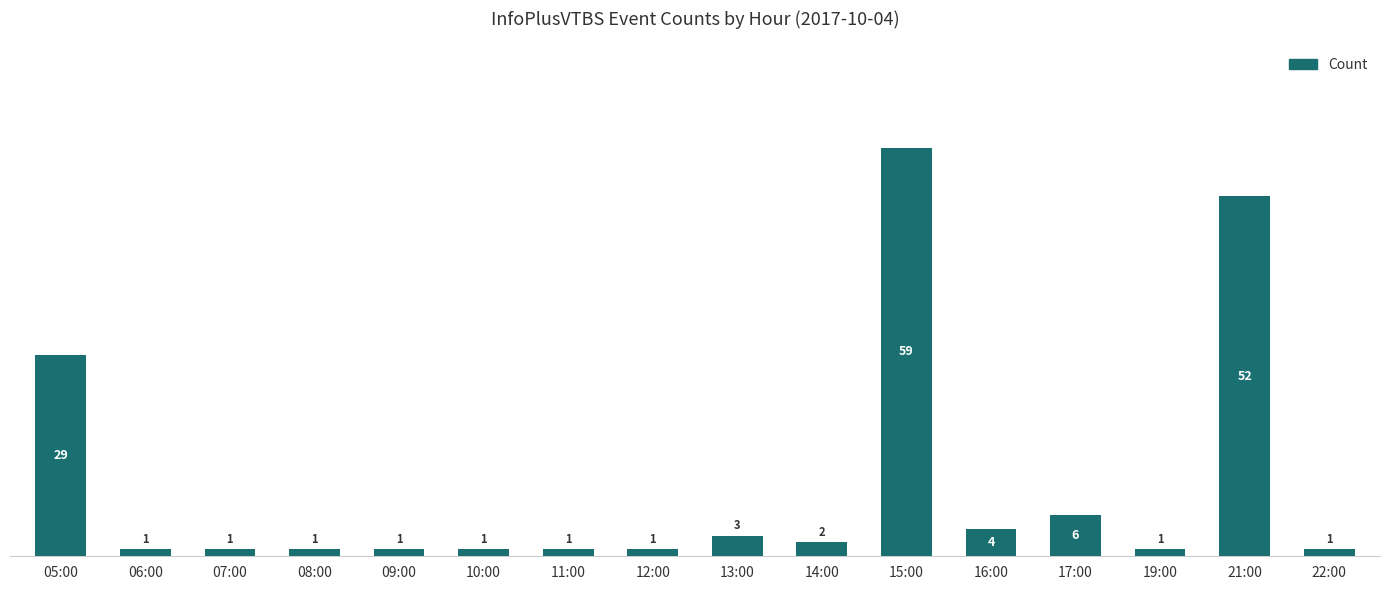

Reading left to right, transcribe all the data shown in this chart.

05:00=29	06:00=1	07:00=1	08:00=1	09:00=1	10:00=1	11:00=1	12:00=1	13:00=3	14:00=2	15:00=59	16:00=4	17:00=6	19:00=1	21:00=52	22:00=1